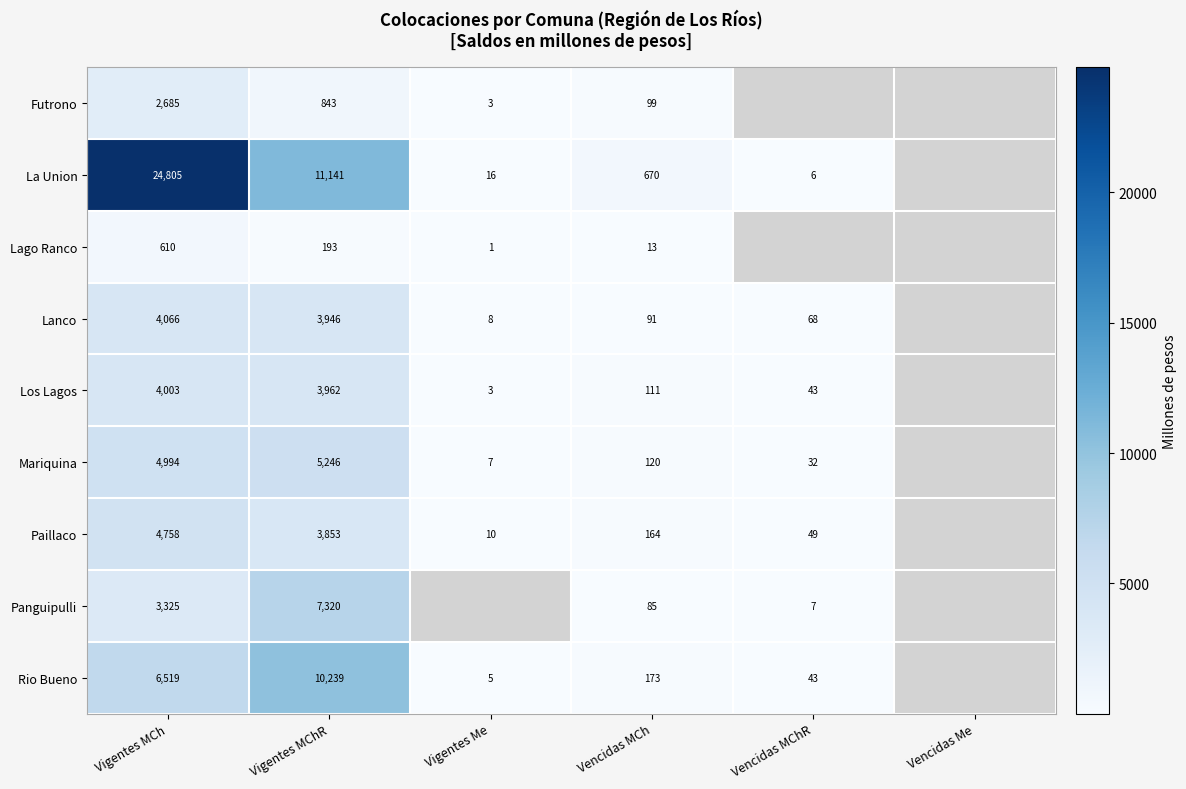

At Vencidas MCh, list the series in order from largest to smallest.

La Union, Rio Bueno, Paillaco, Mariquina, Los Lagos, Futrono, Lanco, Panguipulli, Lago Ranco